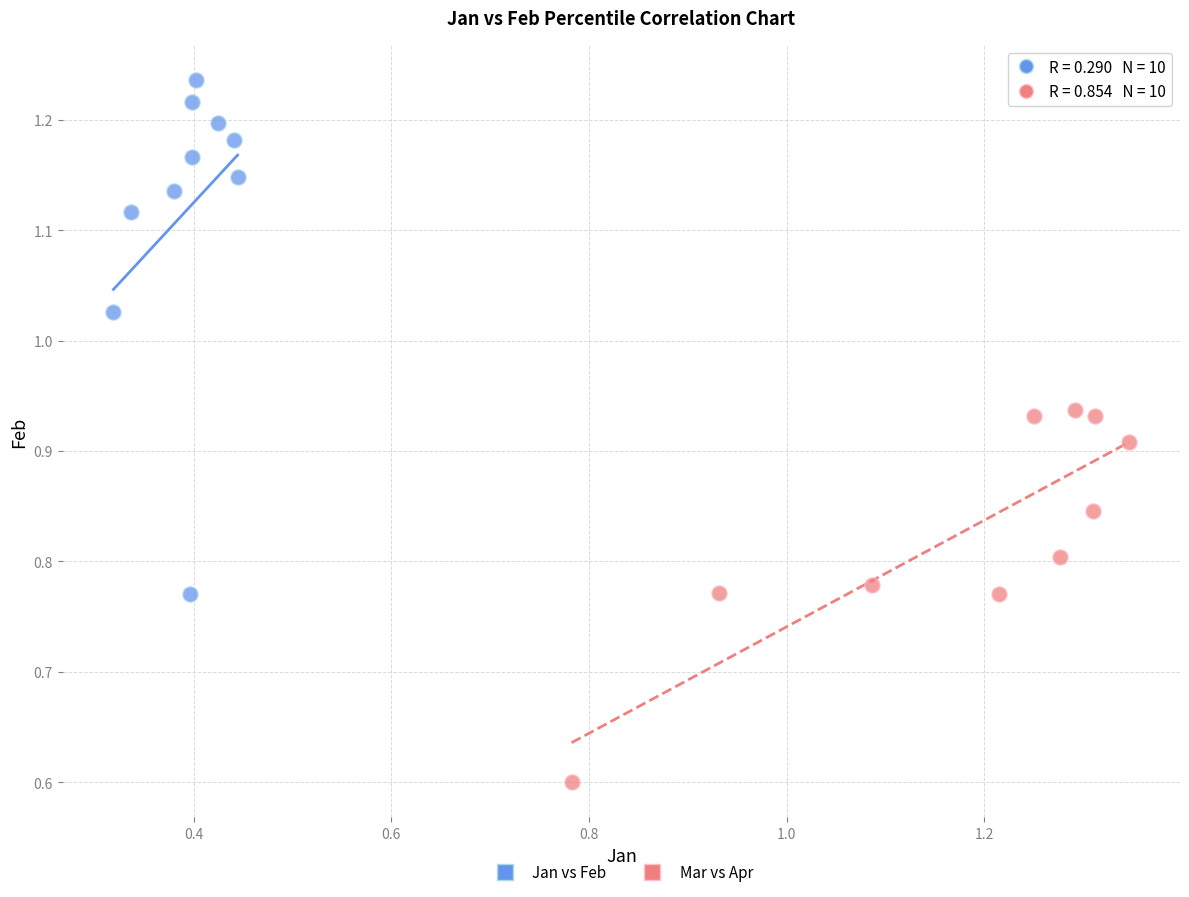

Which series has the largest Y range (max minus min)?

Jan vs Feb